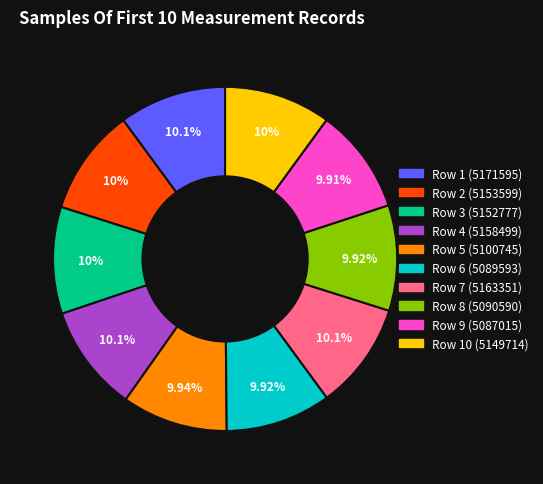

Does any single category account for the majority?

No